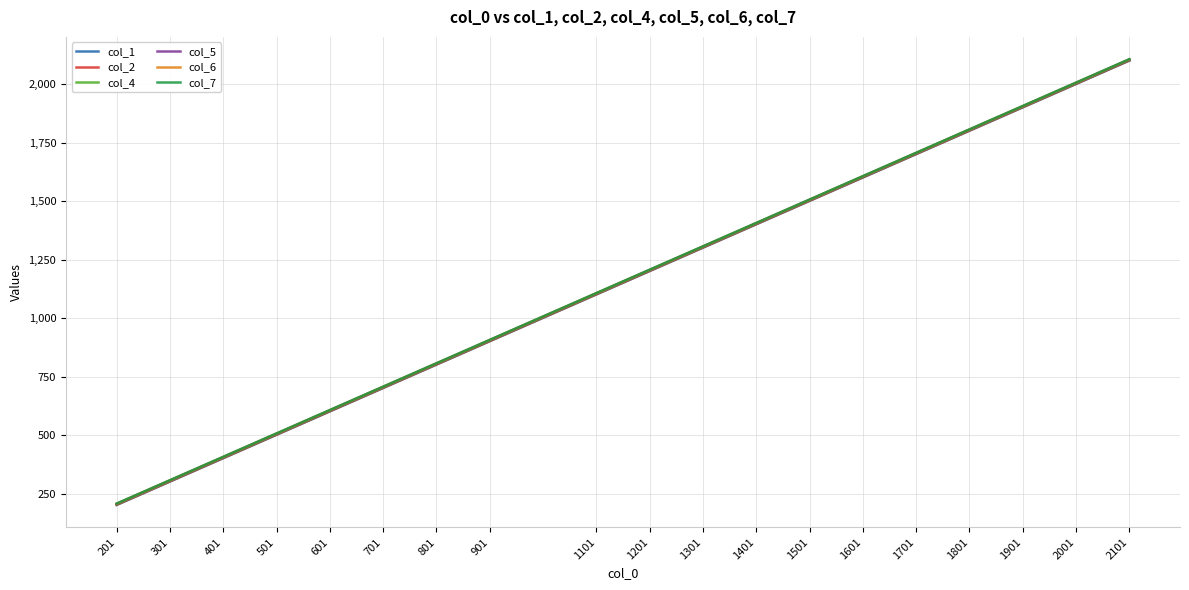

Rank the series by their average value, from lowest to highest.

col_1, col_2, col_4, col_5, col_6, col_7